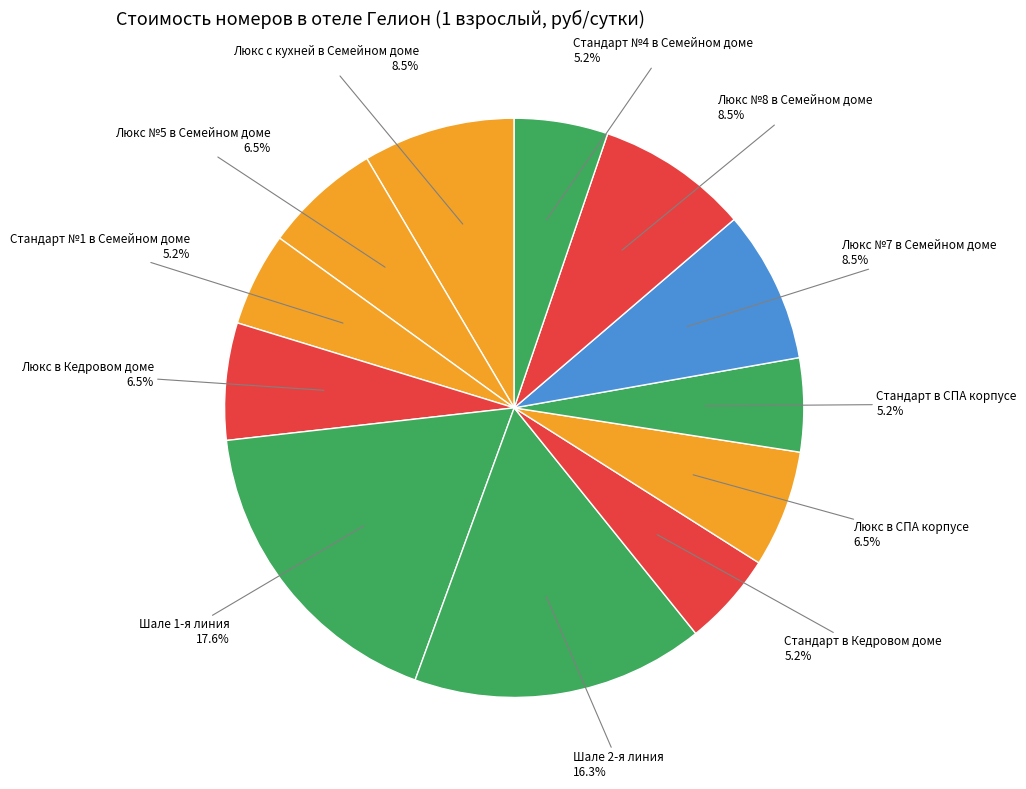

Do Люкс №5 в Семейном доме and Шале 2-я линия together represent more than half of the pie?

No